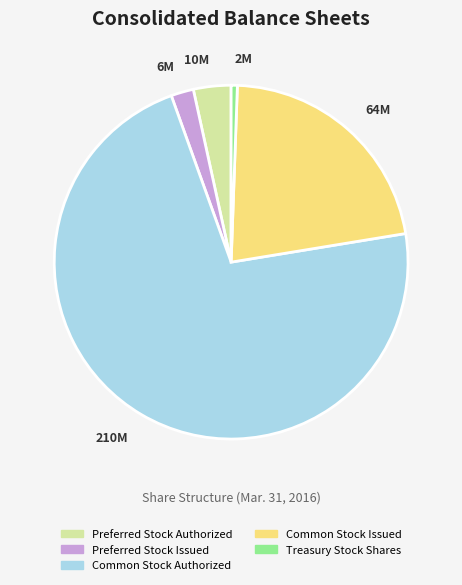

Is there a majority slice in this chart?

Yes